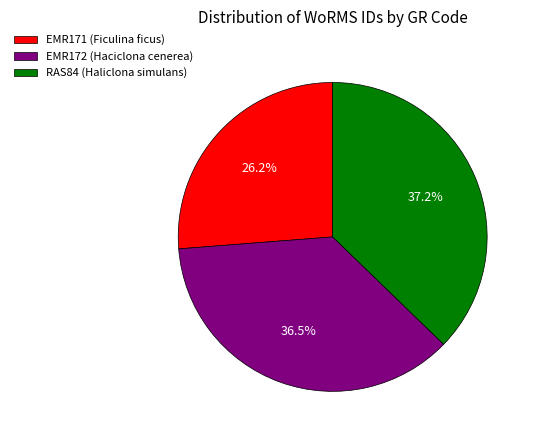

To the nearest percent, what is the average slice percentage?

33%